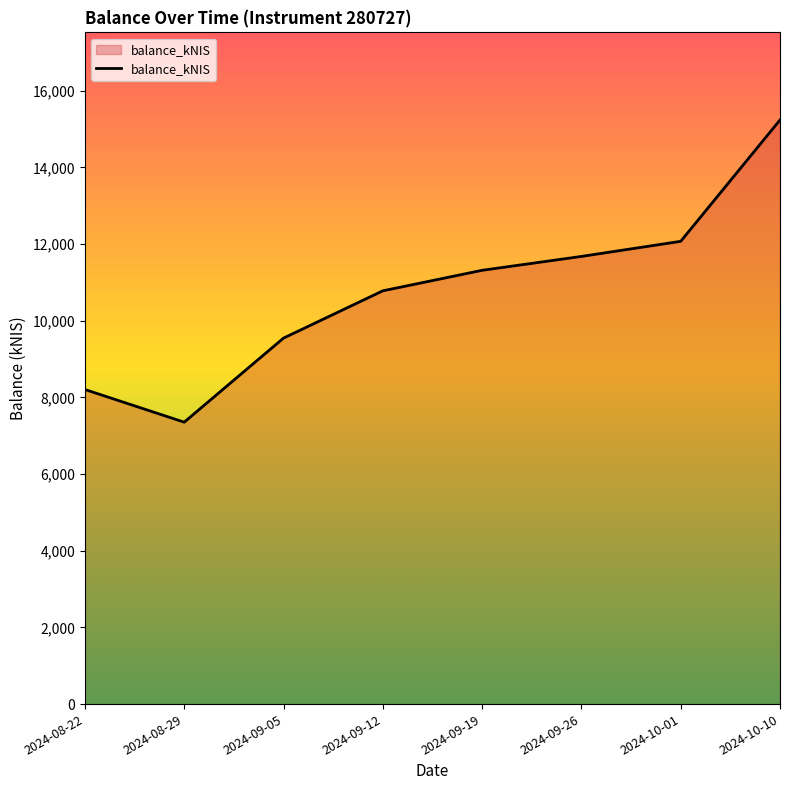

How many interior local valleys (lower than both neighbors) does the data have?

1